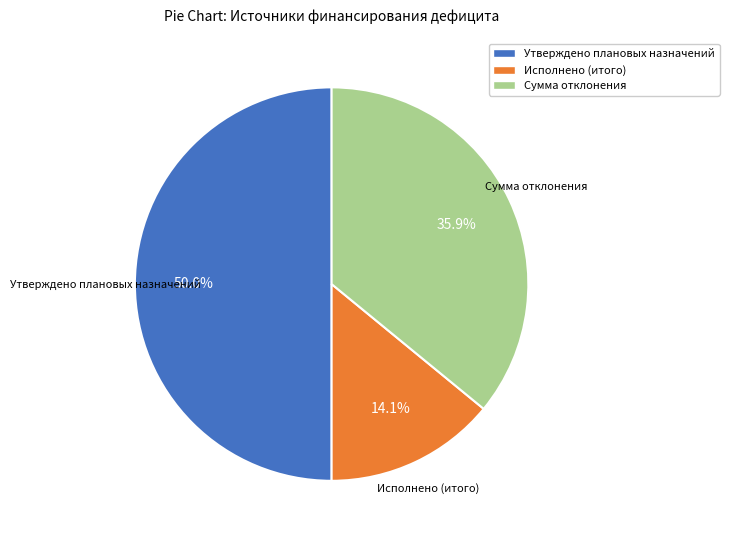

The Исполнено (итого) slice represents 5% of the pie. True or false?

False